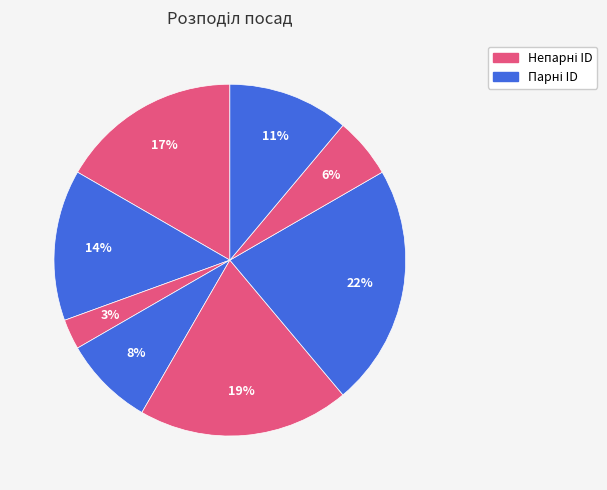

How many slices are in this pie chart?

8